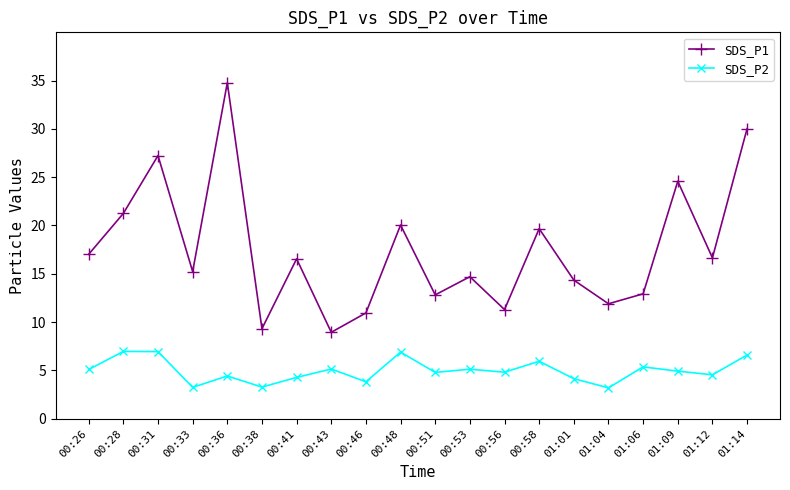

Rank the series by their average value, from highest to lowest.

SDS_P1, SDS_P2